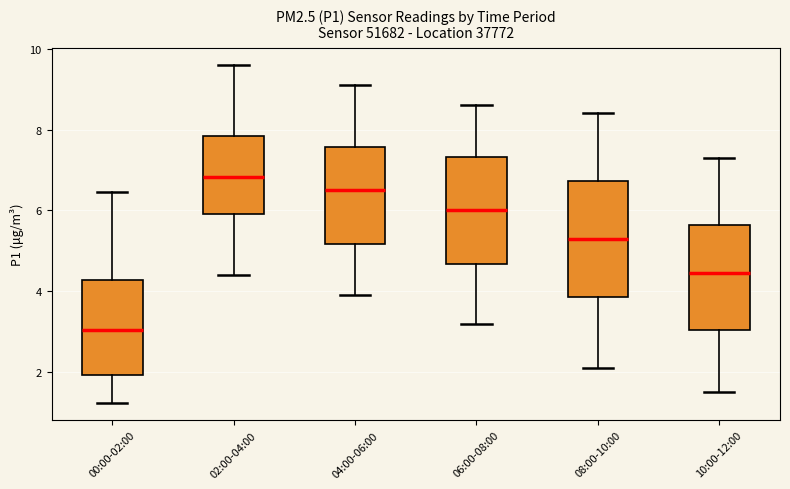

Which box's median line is the highest?

02:00-04:00